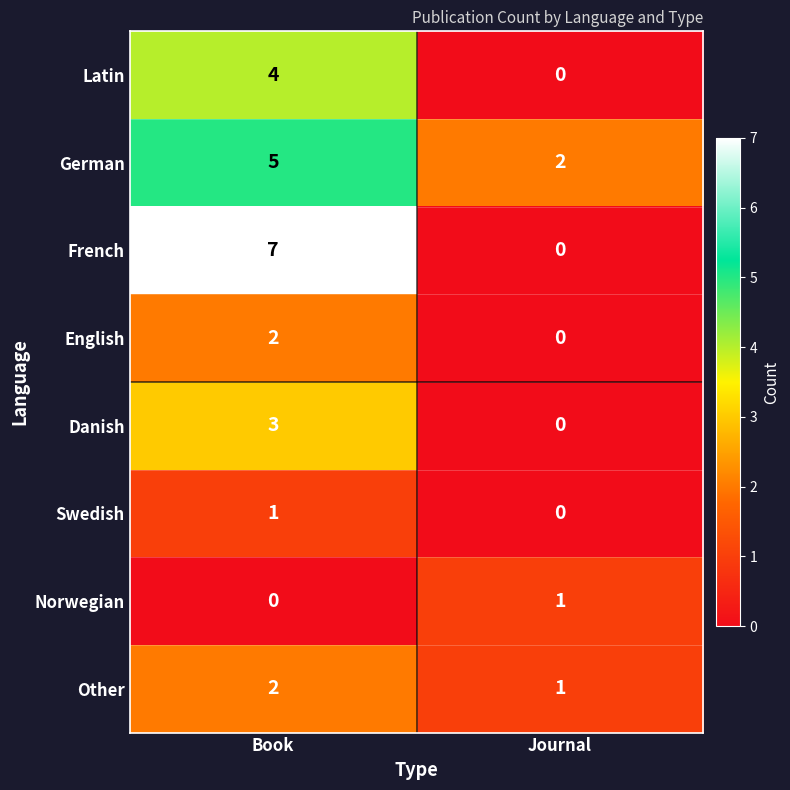

Reading right to left, list all the values displayed in this chart.

Latin: Journal=0	Book=4
German: Journal=2	Book=5
French: Journal=0	Book=7
English: Journal=0	Book=2
Danish: Journal=0	Book=3
Swedish: Journal=0	Book=1
Norwegian: Journal=1	Book=0
Other: Journal=1	Book=2